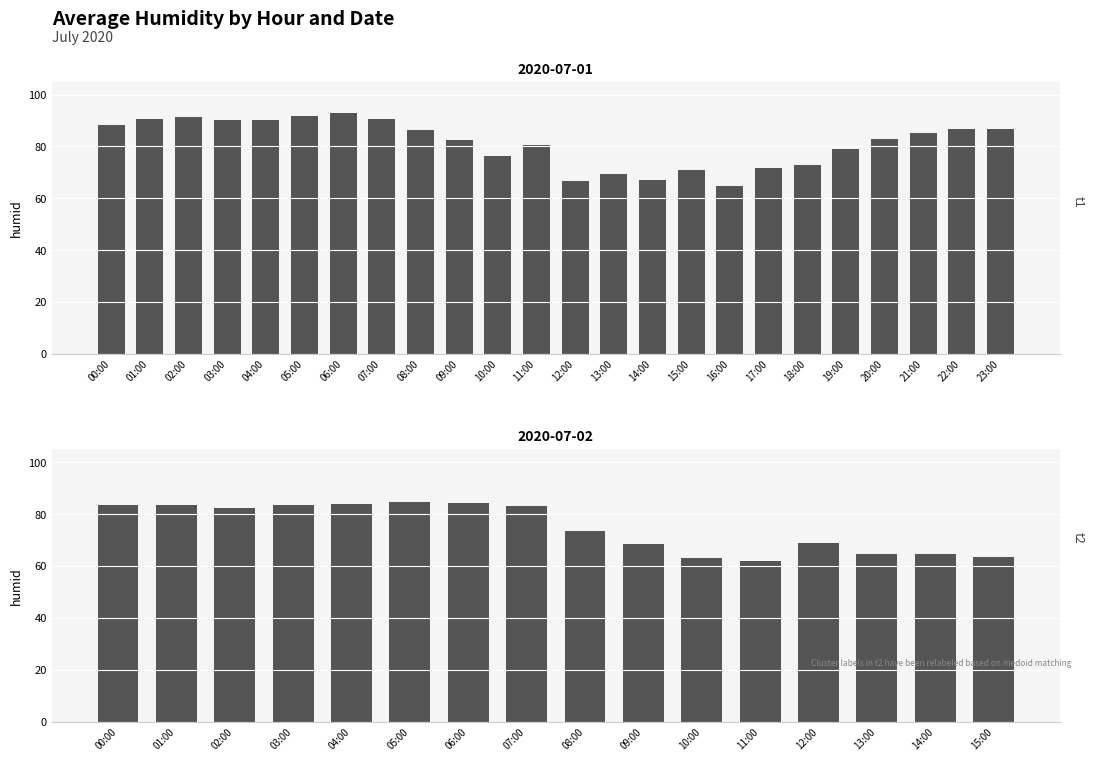

What is the sum of the values at 23:00 and 14:00?

151.2